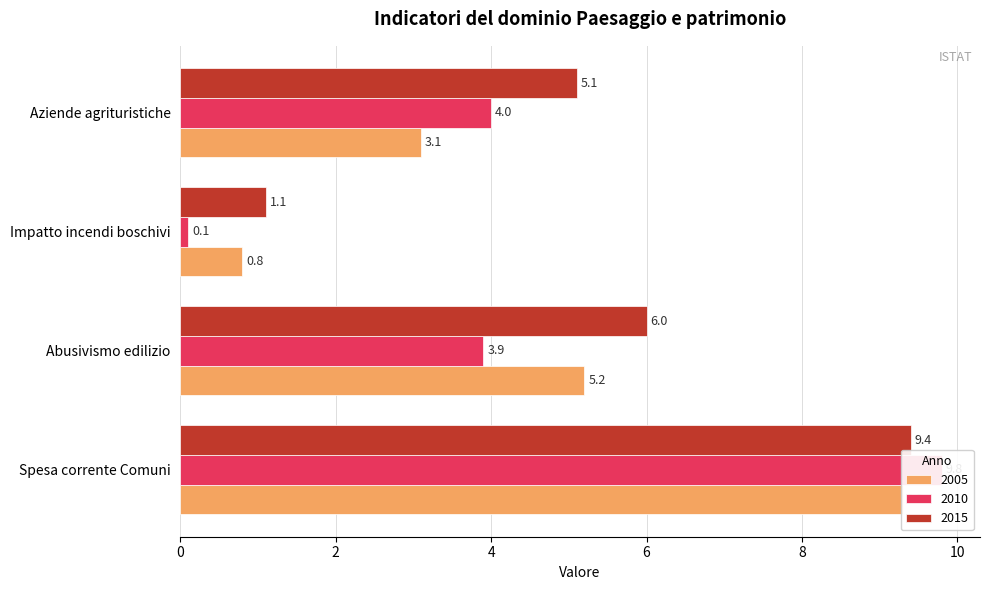

What position from the right is Aziende agrituristiche?

1